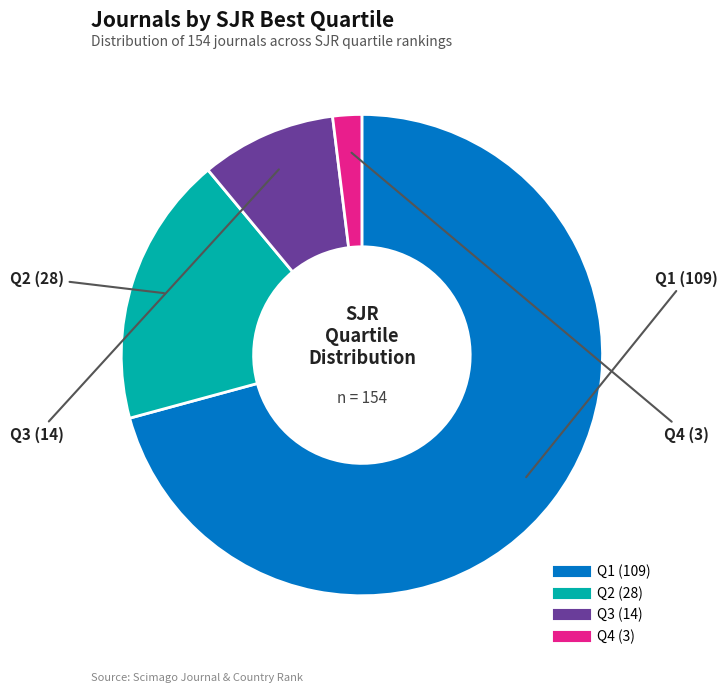

Which slice represents more than half of the pie?

Q1